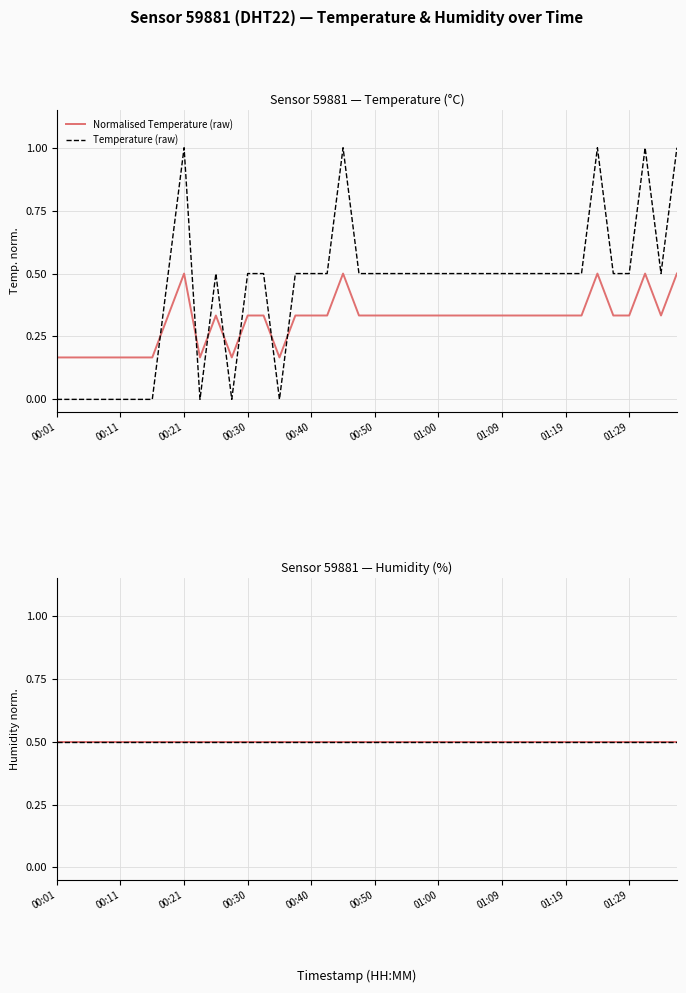

How many values in Temperature (raw) are above zero?

30